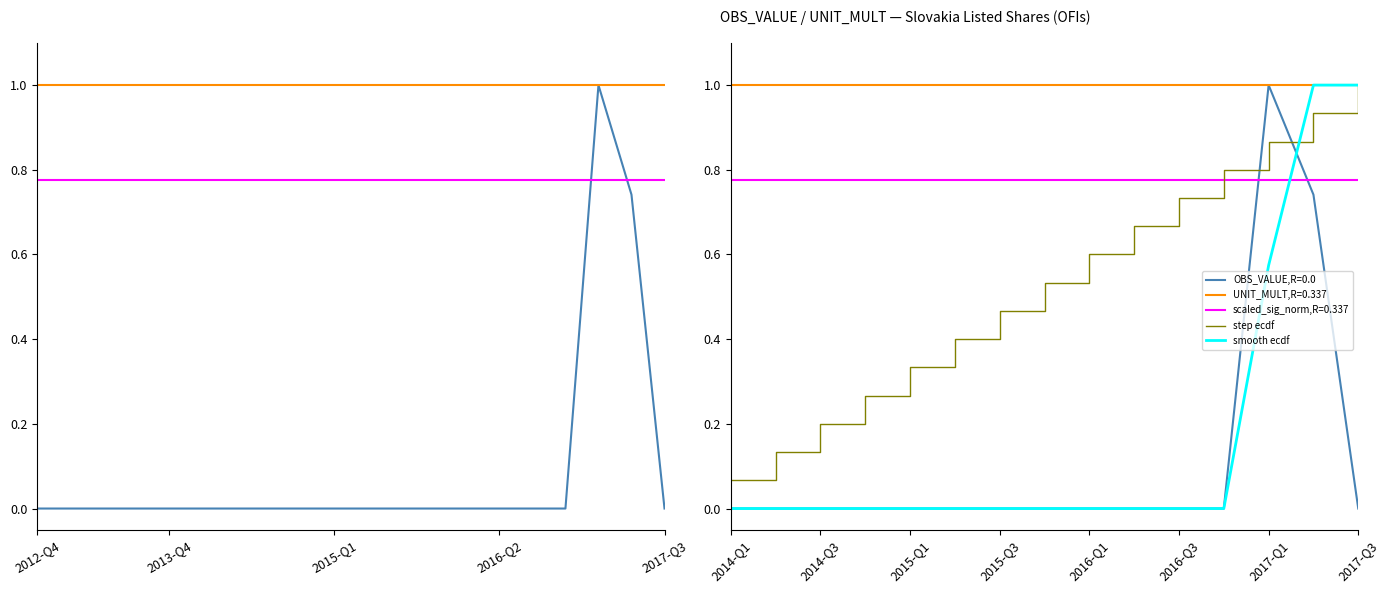

What is the sum of all values?

1.7